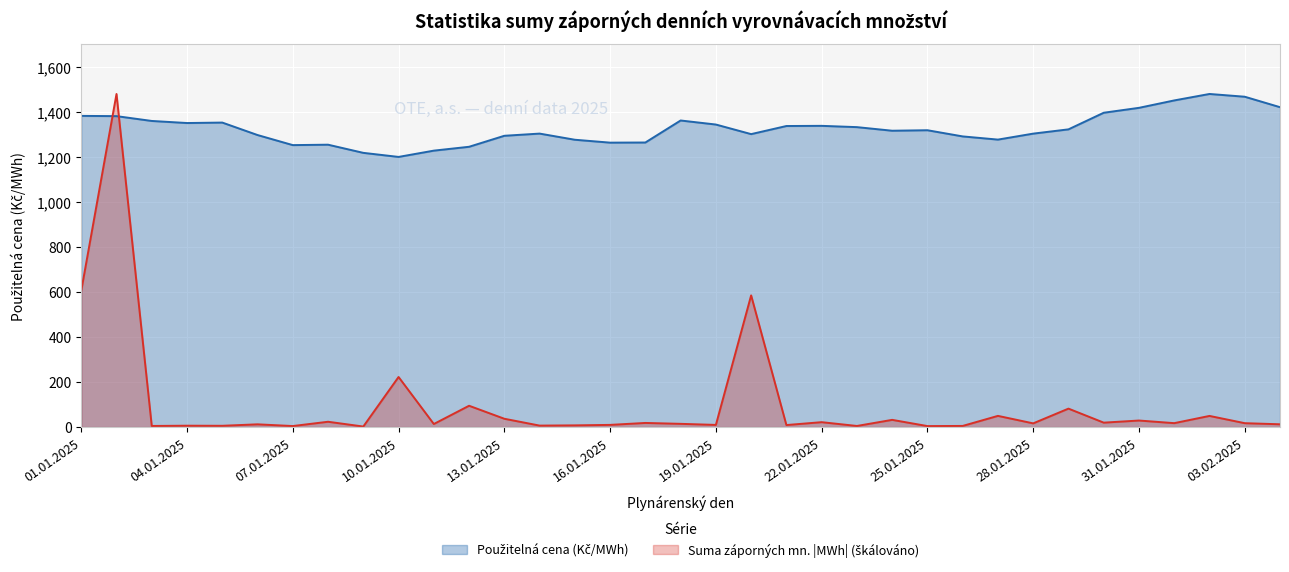

What is the sum of all Suma záporných mn. (MWh) values?

3534.6